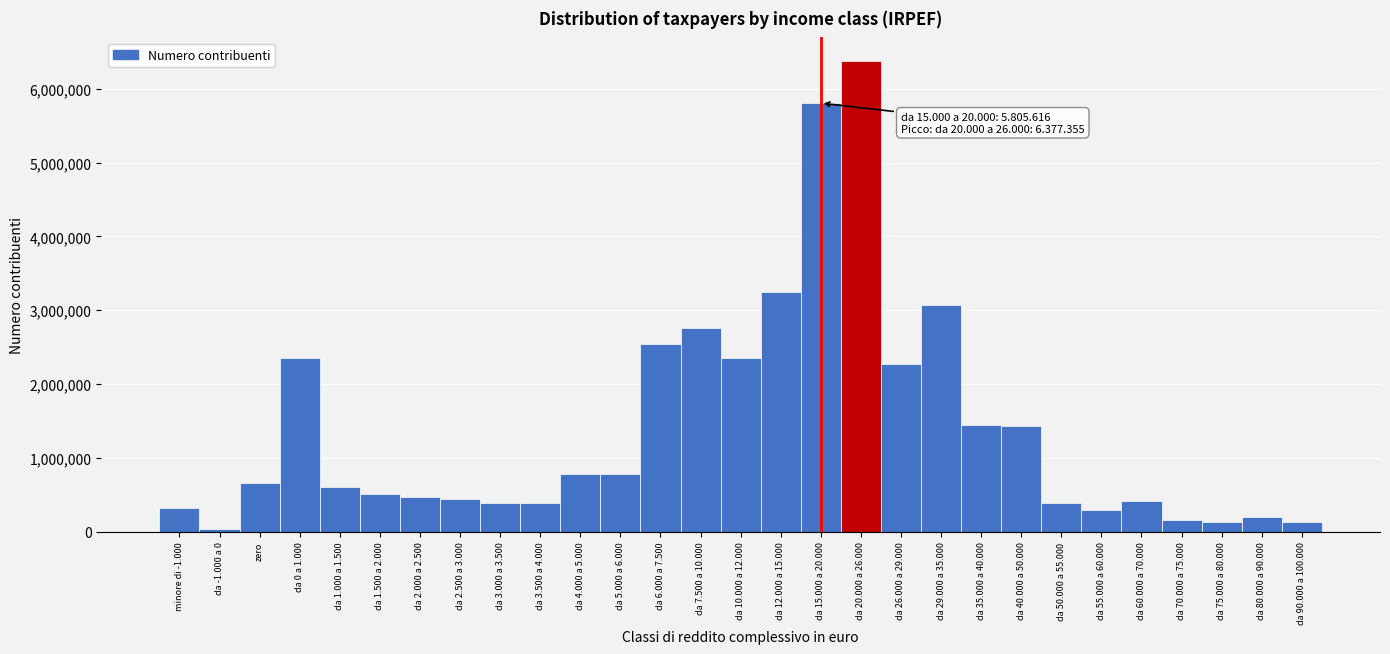

What is the label of the 25th bar from the left?

da 60.000 a 70.000